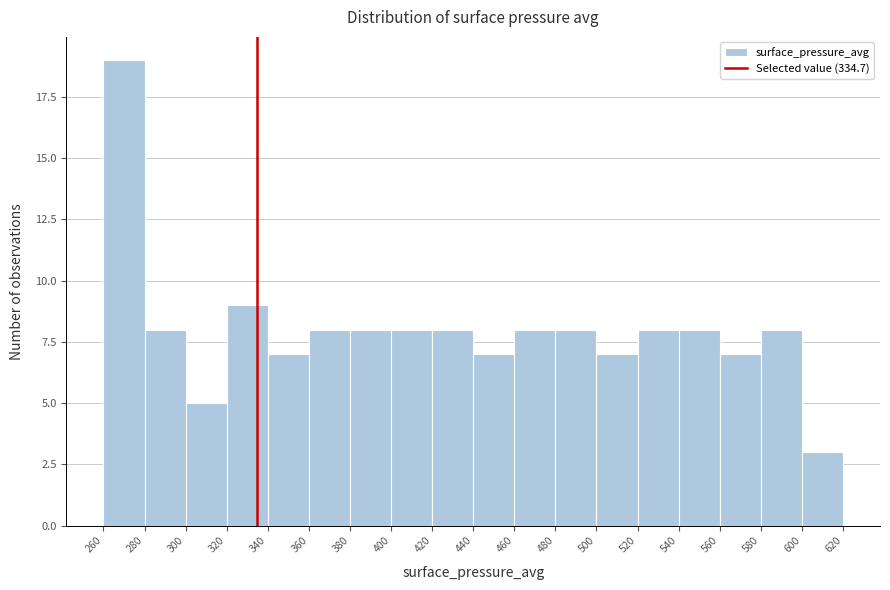

Over which range of the x-axis is the bar tallest?

260 to 280